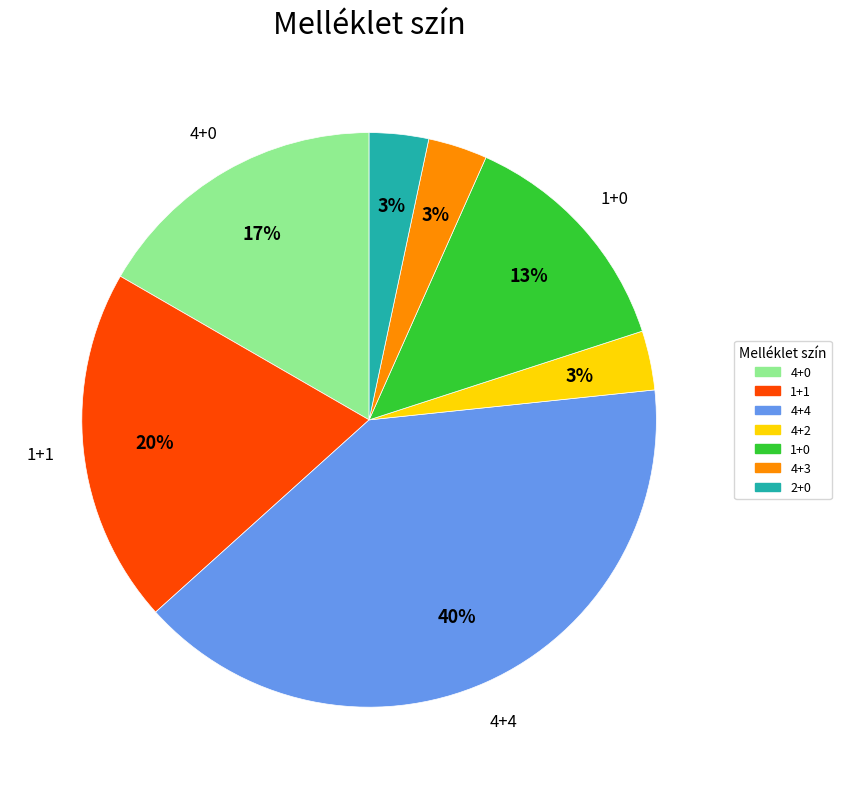

How many slices are in this pie chart?

7